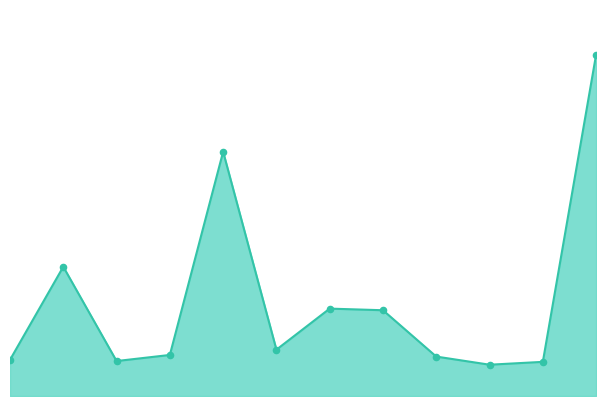

Does the chart have visible grid lines?

No